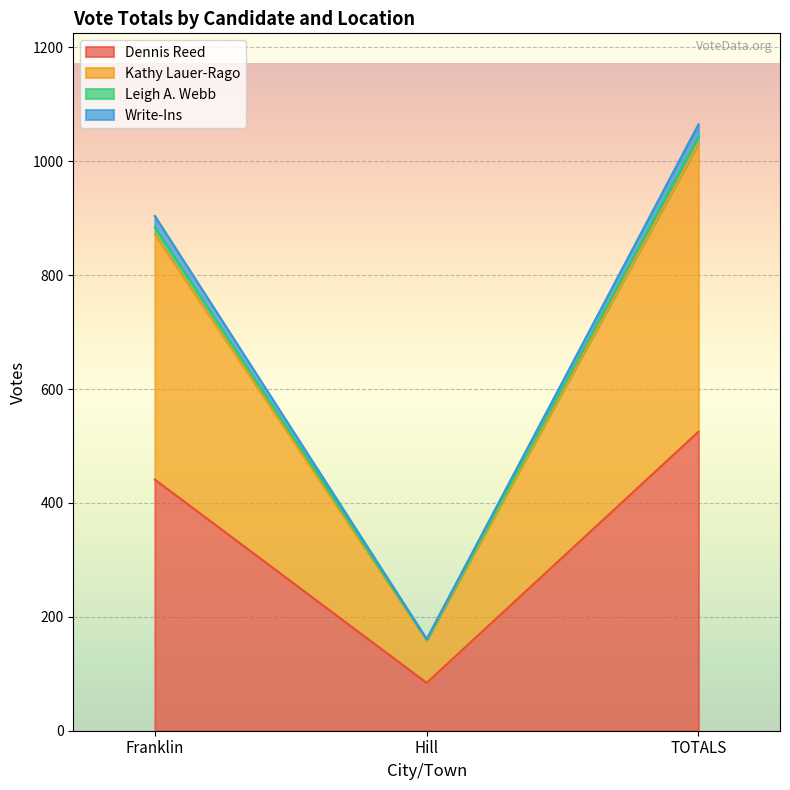

Rank the categories by Dennis Reed value from lowest to highest.

Hill, Franklin, TOTALS